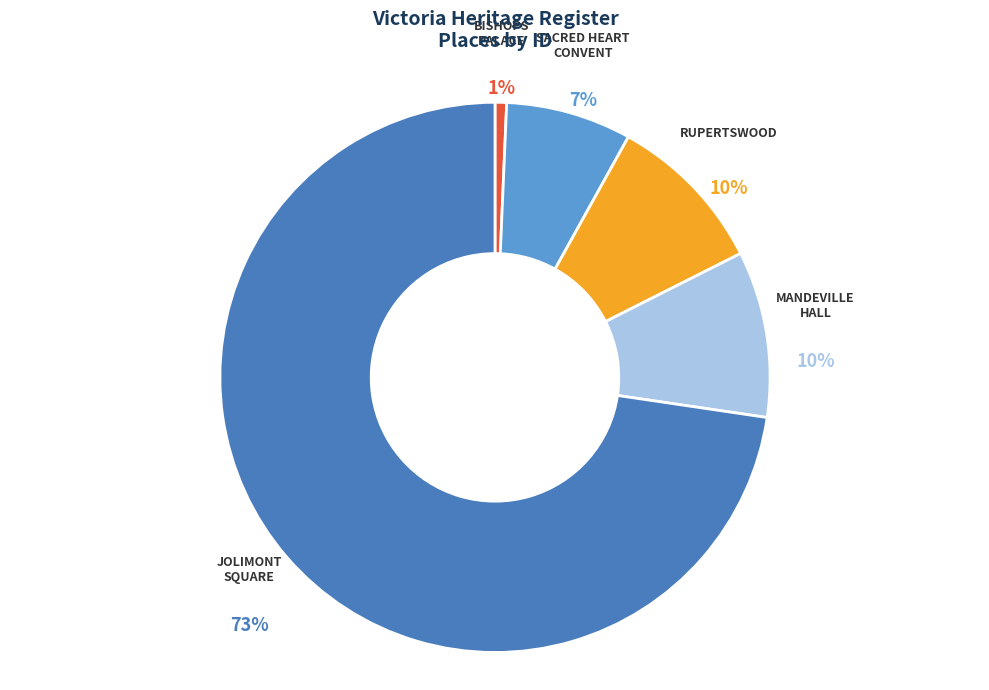

Does any single category account for the majority?

Yes